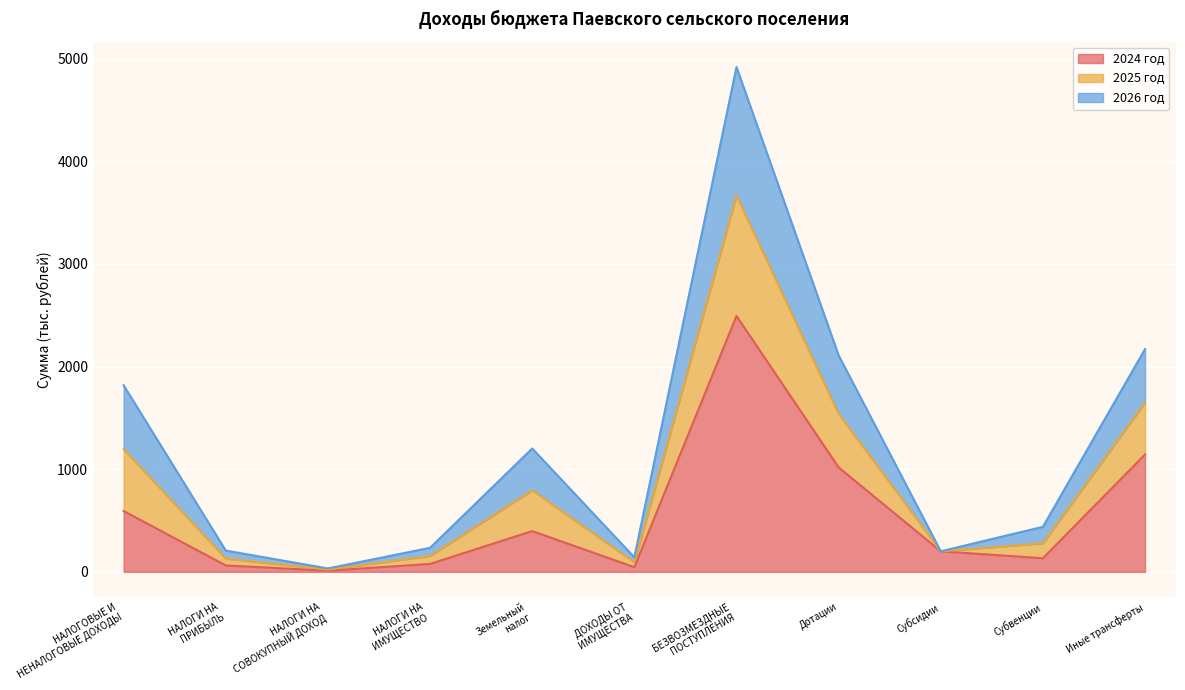

What value does the 2024 год series have at Субсидии?

200.0